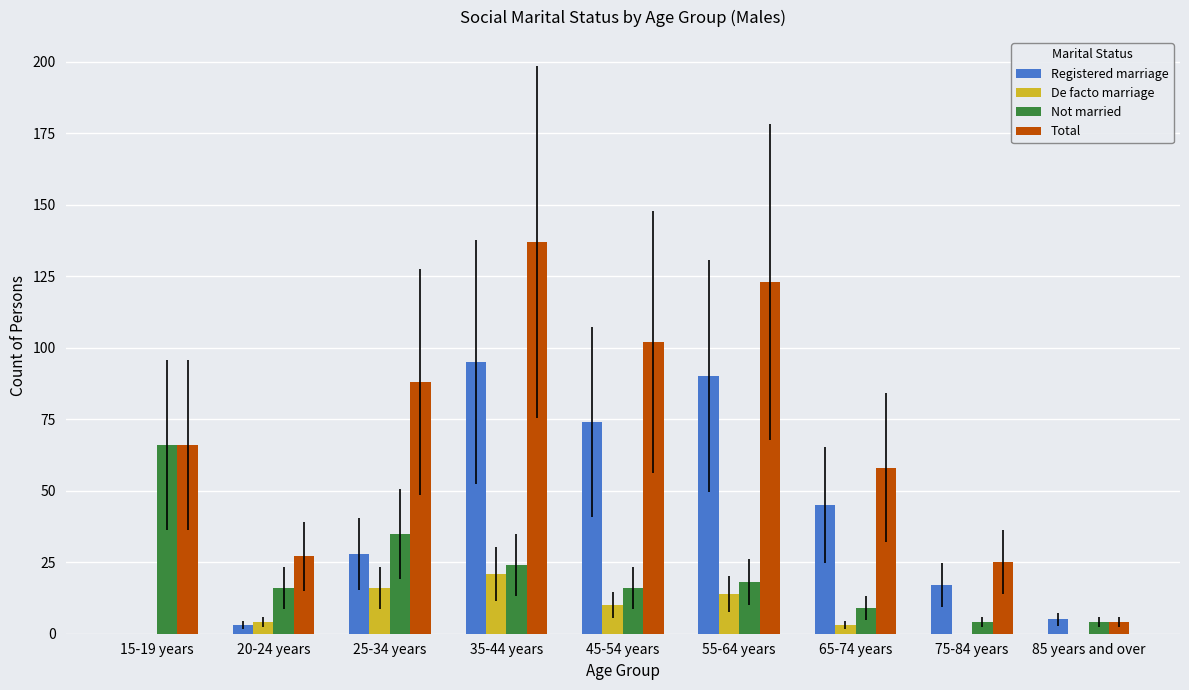

Reading left to right, list all the values displayed in this chart.

Registered marriage: 0	3	28	95	74	90	45	17	5
De facto marriage: 0	4	16	21	10	14	3	0	0
Not married: 66	16	35	24	16	18	9	4	4
Total: 66	27	88	137	102	123	58	25	4